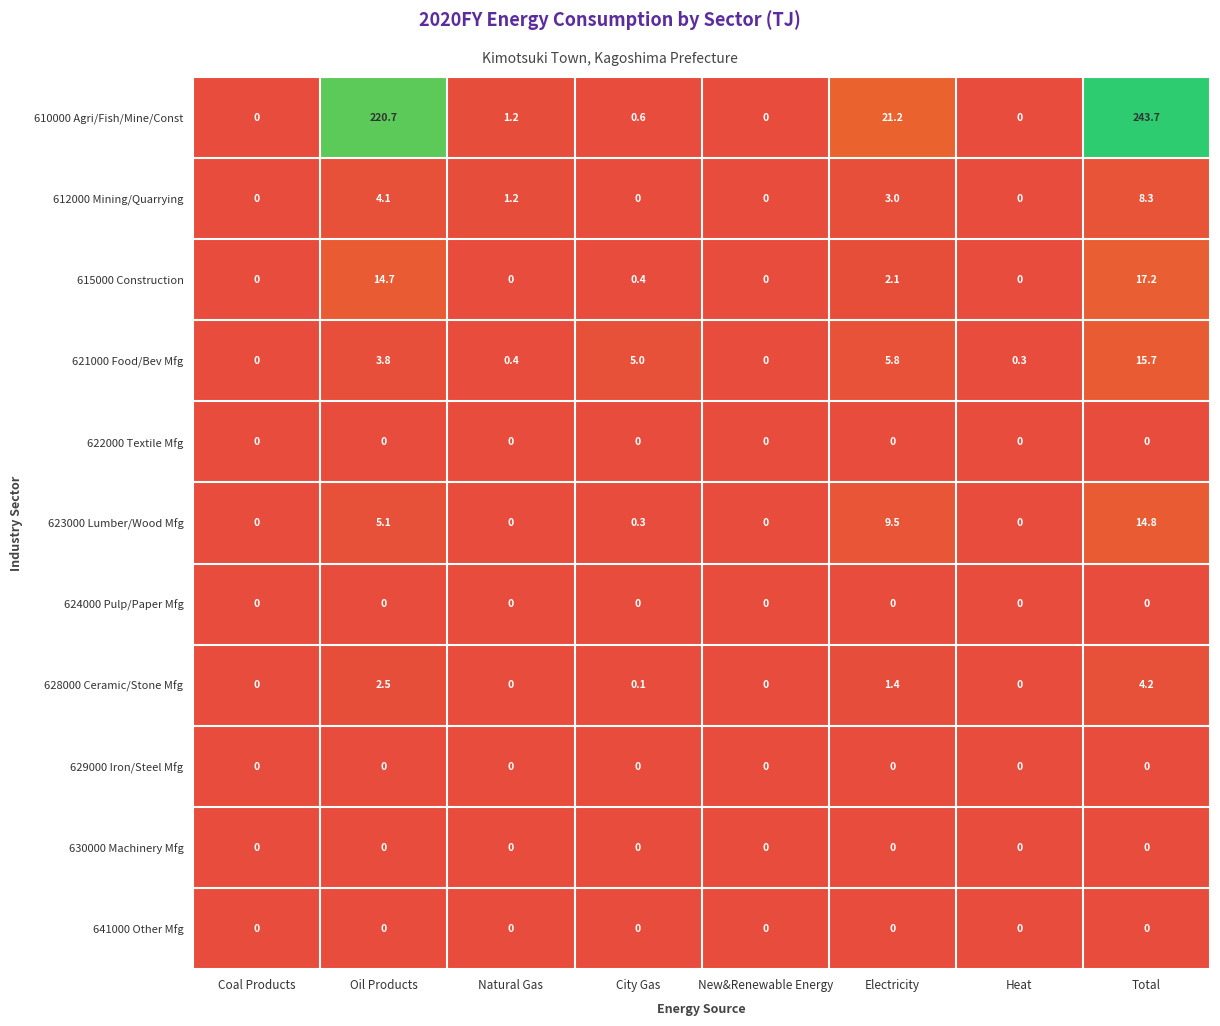

At how many categories does at least one series exceed 138?

2